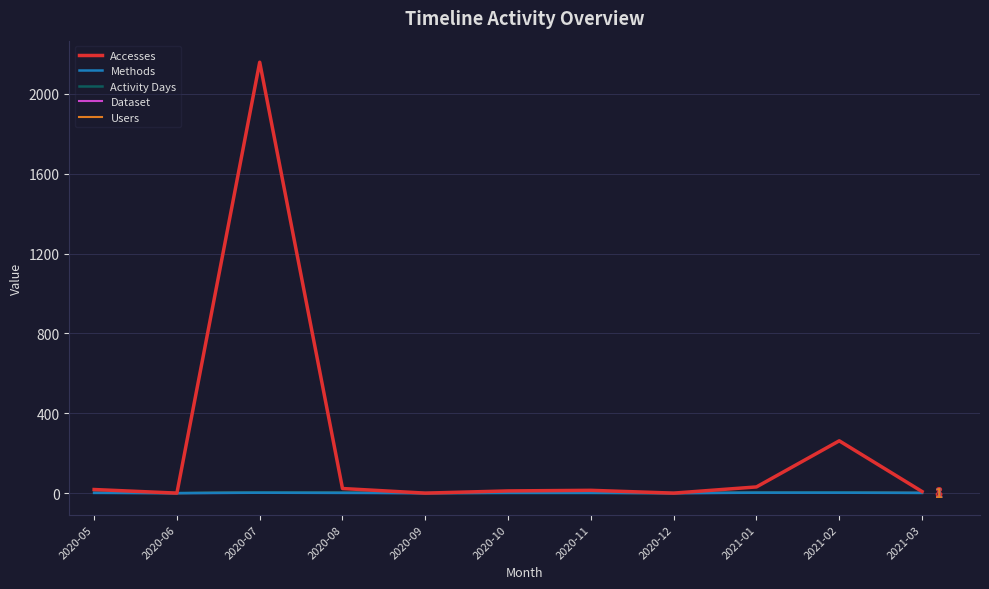

Does the chart display data point markers on the line(s)?

No